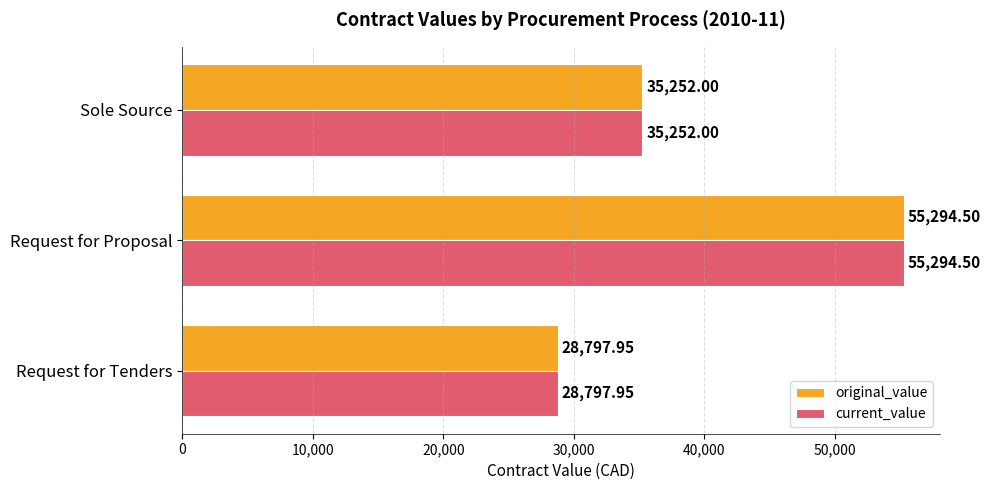

Rank the categories by current_value value from lowest to highest.

Request for Tenders, Sole Source, Request for Proposal